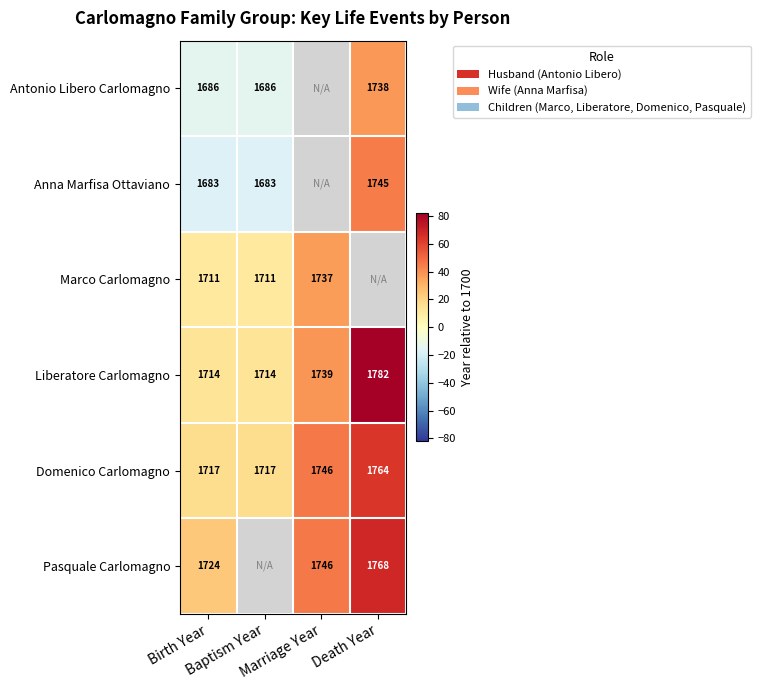

At which category is the sum across all series the highest?

Birth Year